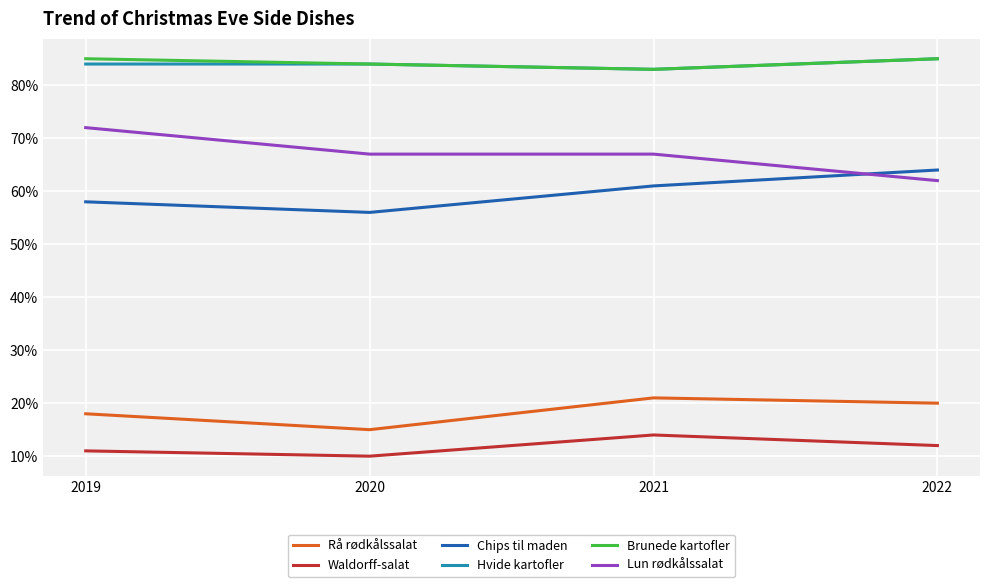

Reading left to right, transcribe all the data shown in this chart.

Rå rødkålssalat: 18	15	21	20
Waldorff-salat: 11	10	14	12
Chips til maden: 58	56	61	64
Hvide kartofler: 84	84	83	85
Brunede kartofler: 85	84	83	85
Lun rødkålssalat: 72	67	67	62